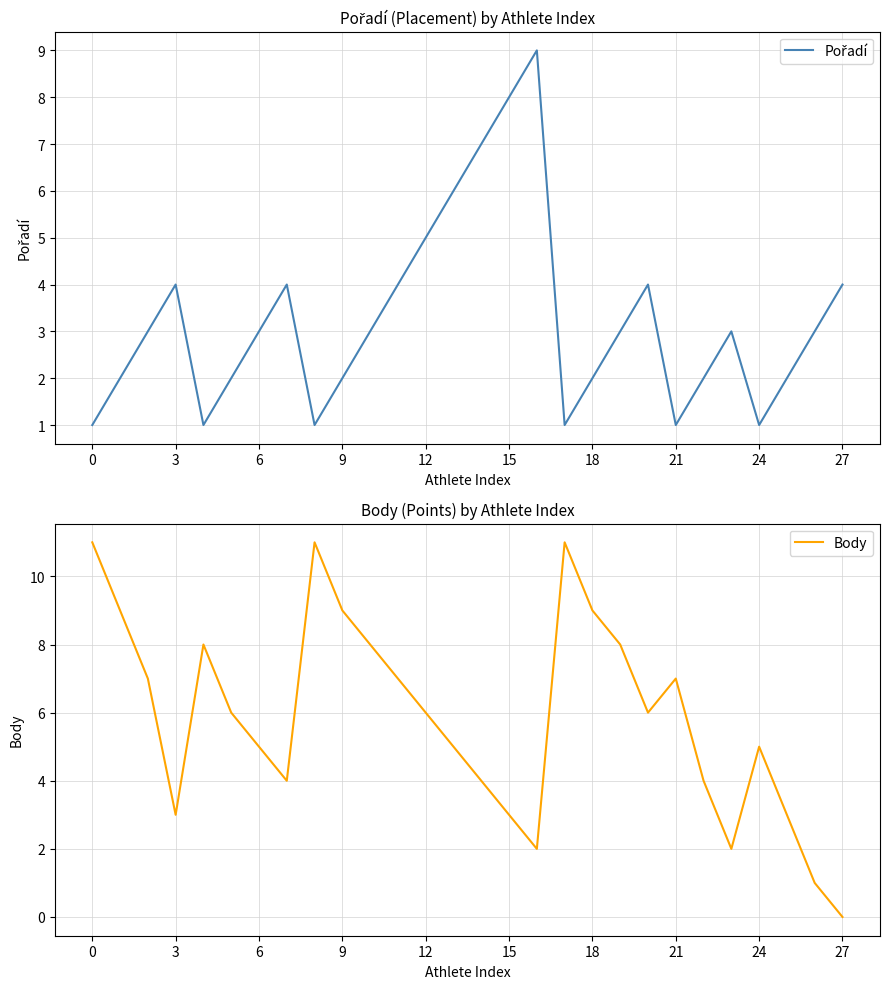

Which series has the widest spread of values?

Body